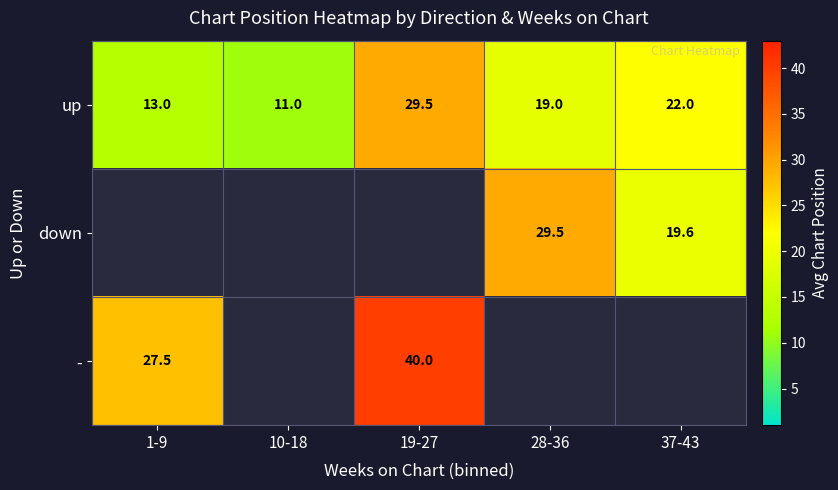

Rank the categories by up value from lowest to highest.

10-18, 1-9, 28-36, 37-43, 19-27